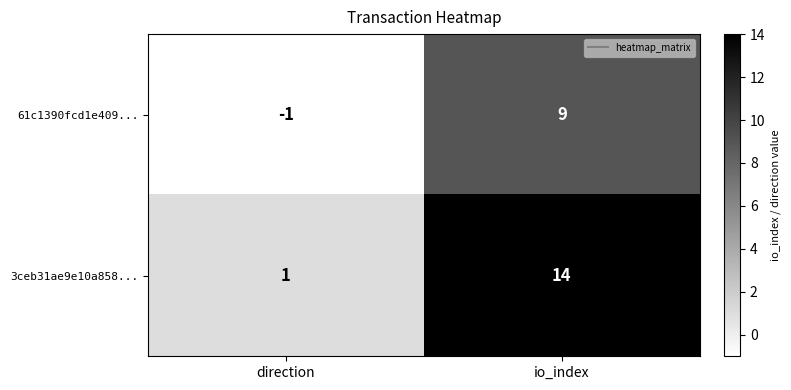

The value of 61c1390fcd1e409... at direction is -1. True or false?

True